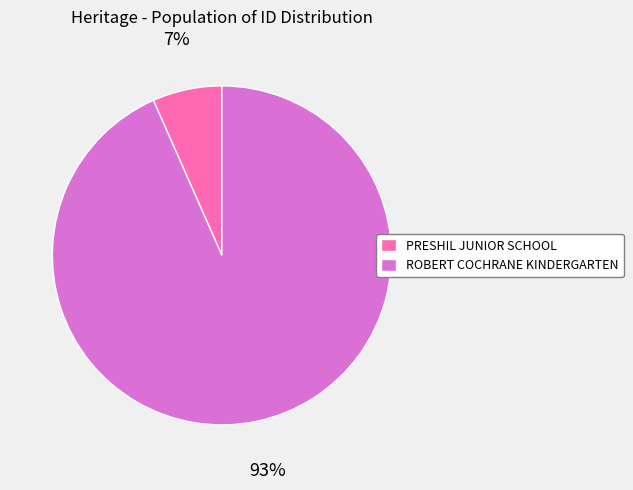

To the nearest percent, what portion does ROBERT COCHRANE KINDERGARTEN represent?

93%